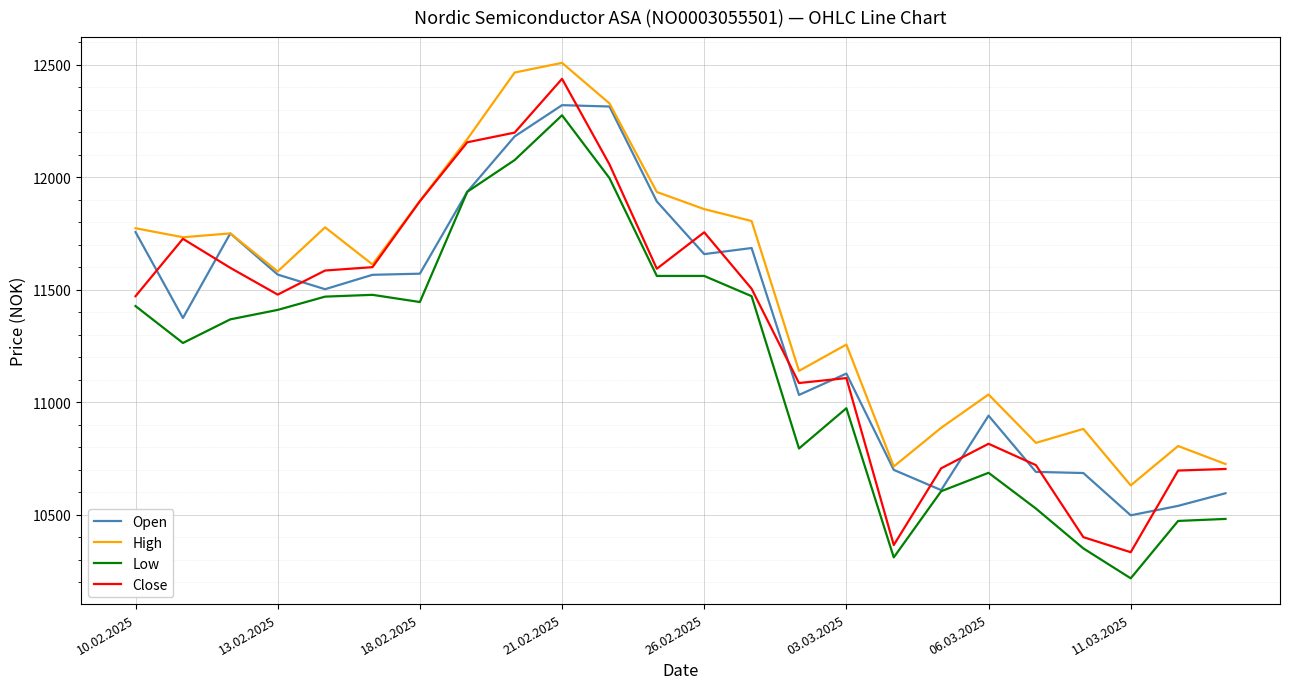

Which series has the largest total across all categories?

High